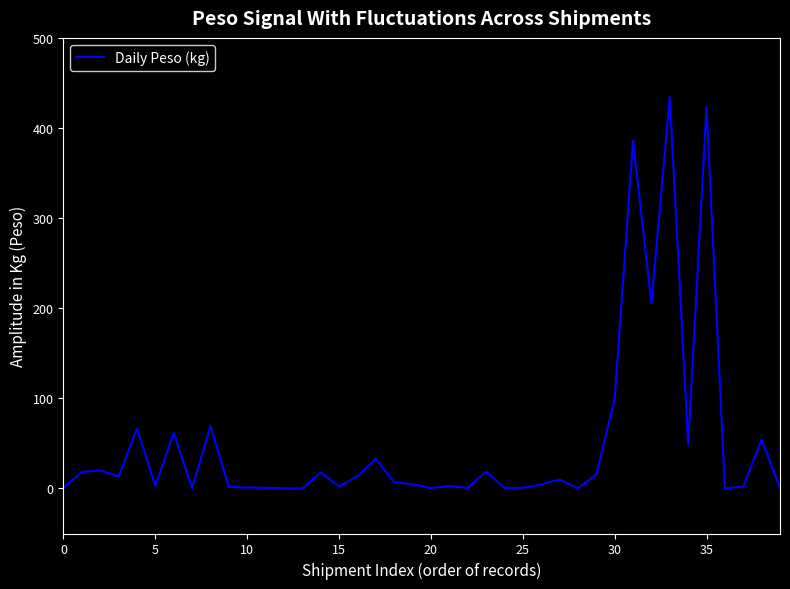

What is the difference between the maximum and minimum values?

434.3